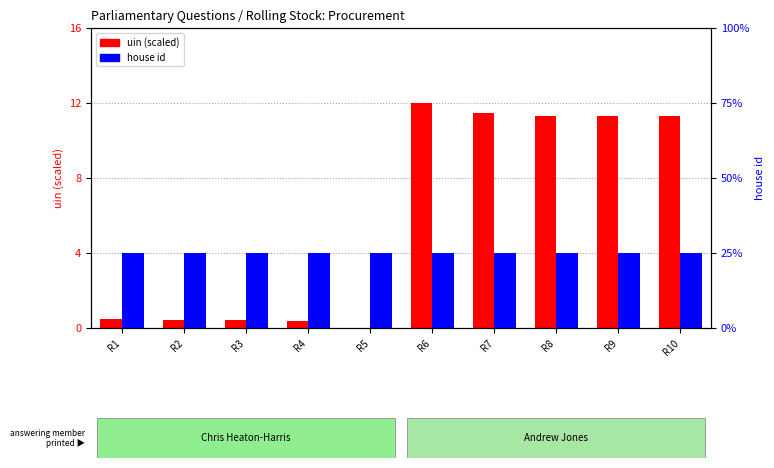

What are all the series names shown in the legend?

uin (scaled), house id